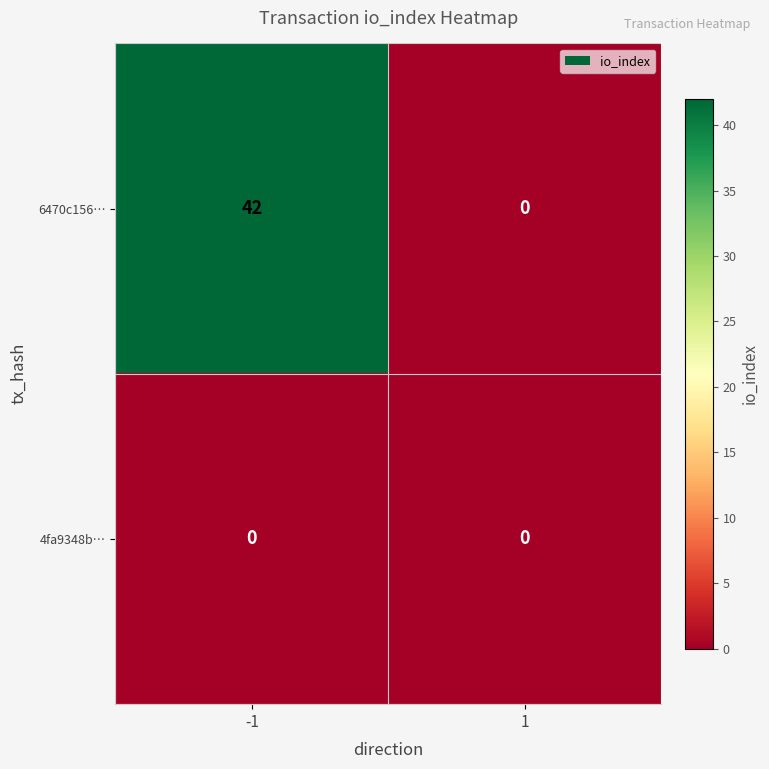

How many series are shown in this chart?

2